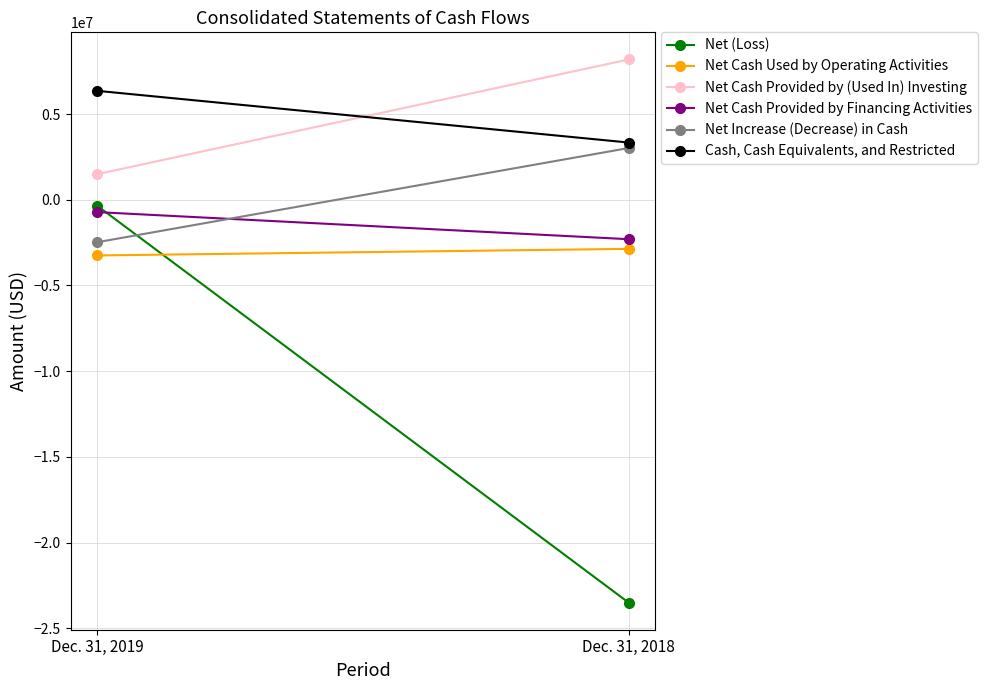

Which series has the largest total across all categories?

Cash, Cash Equivalents, and Restricted